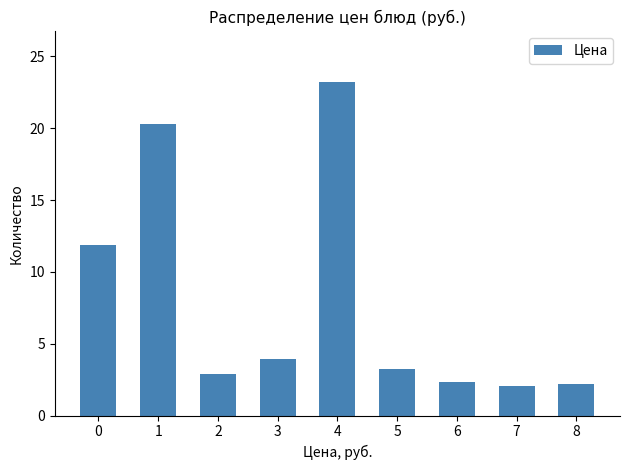

What is the smallest value displayed?

2.1